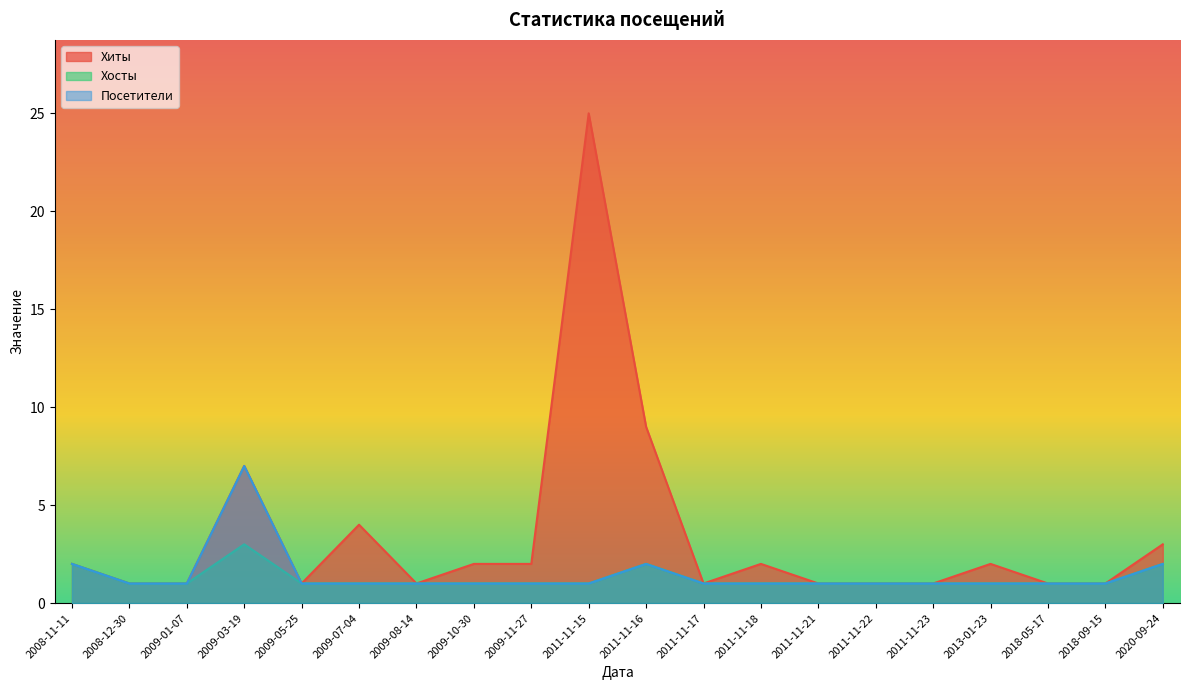

How many categories are shown in the chart?

20